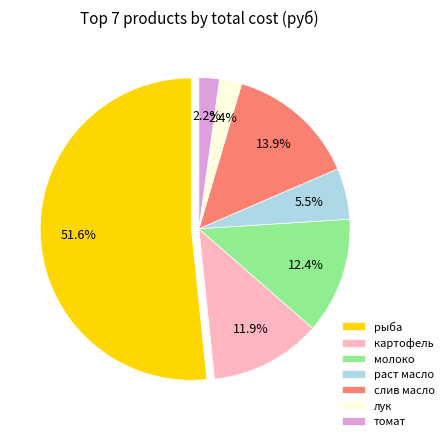

Is the sum of молоко and томат greater than half?

No